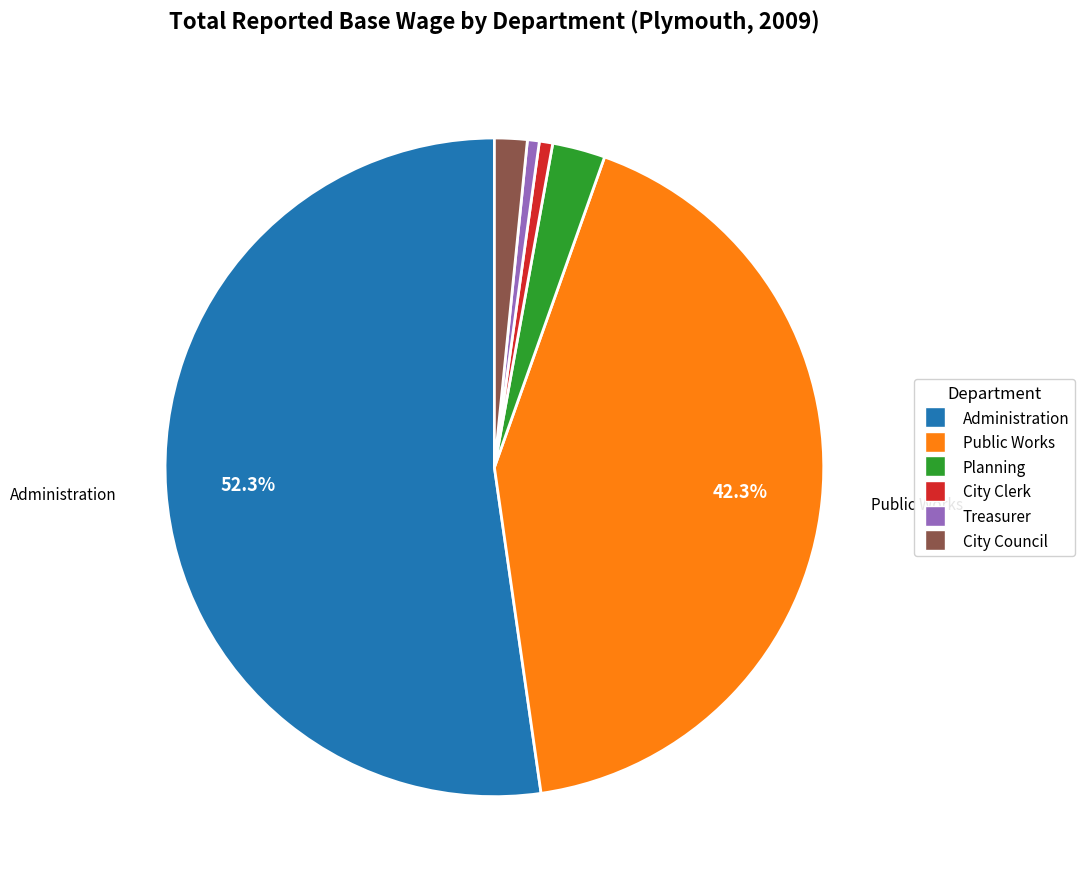

True or false: Administration accounts for 52% of the total.

True